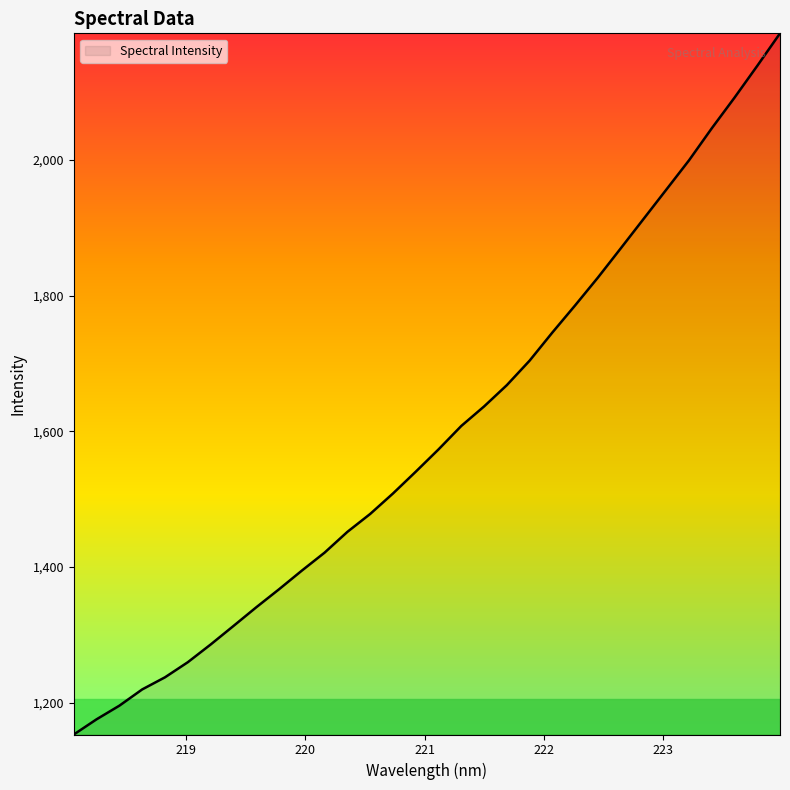

What is the smallest value displayed?

1153.1